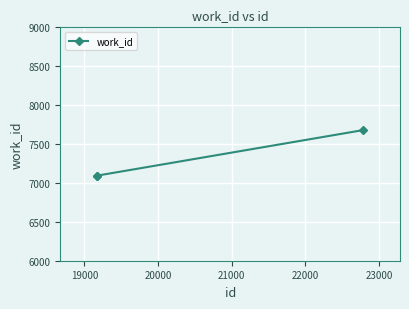

What is the difference between the maximum and minimum values?

585